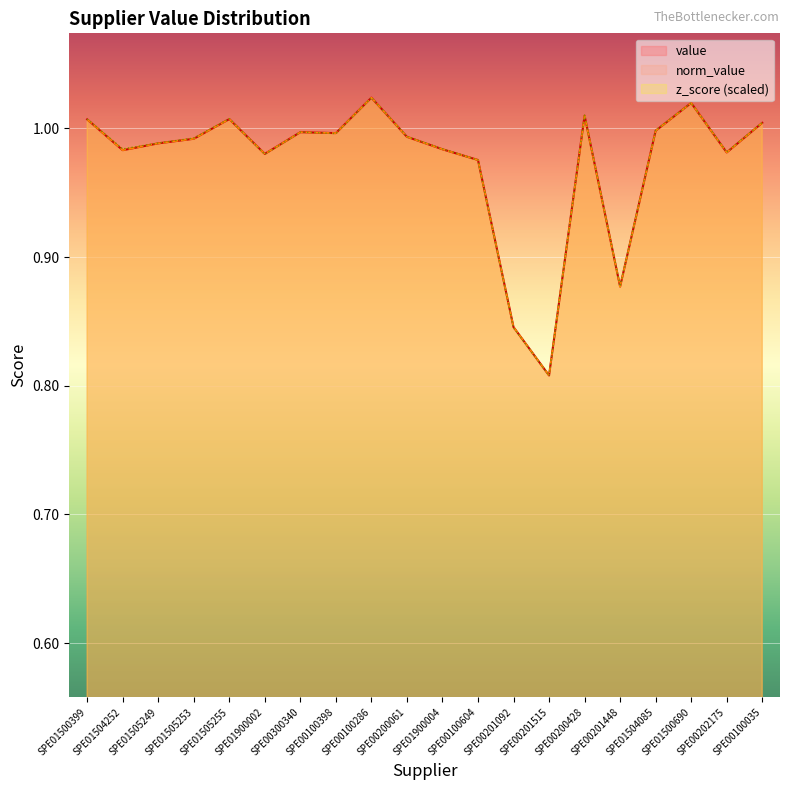

Does the chart display data point markers on the line(s)?

No